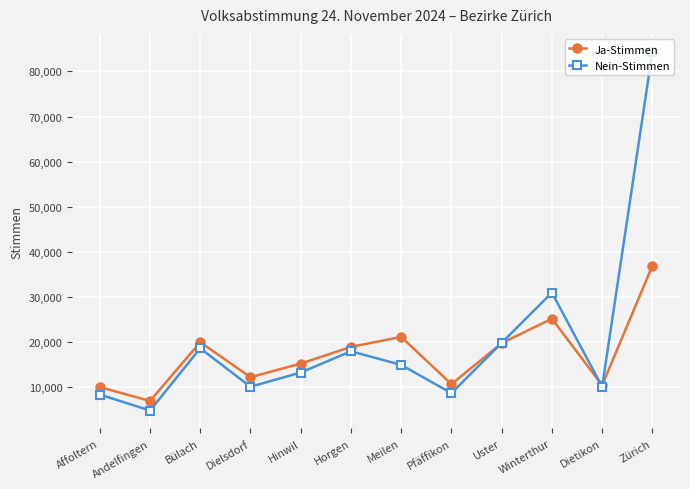

Rank the series by their maximum value, from lowest to highest.

Ja-Stimmen, Nein-Stimmen